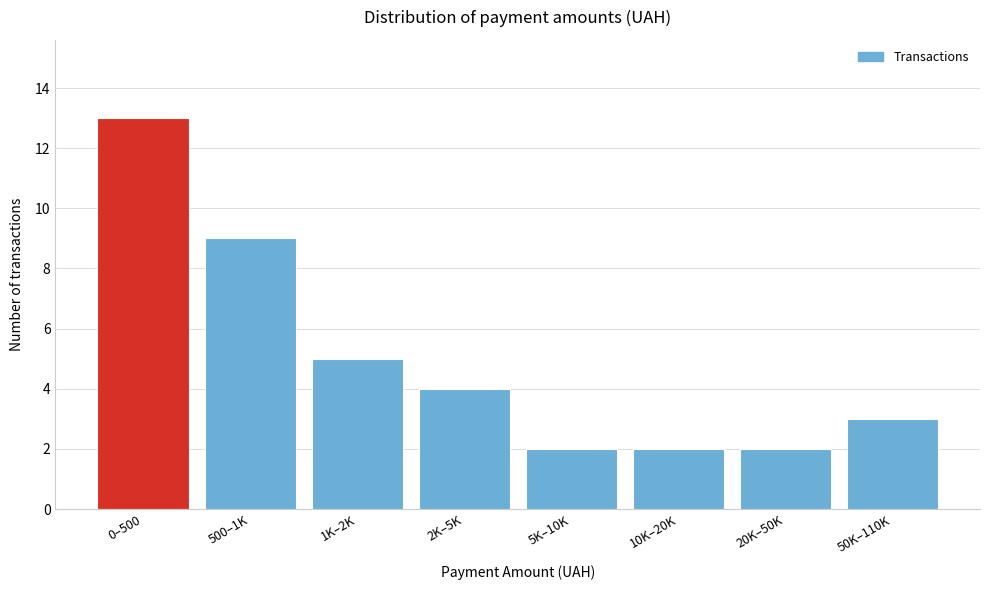

Reading right to left, transcribe all the data shown in this chart.

3	2	2	2	4	5	9	13